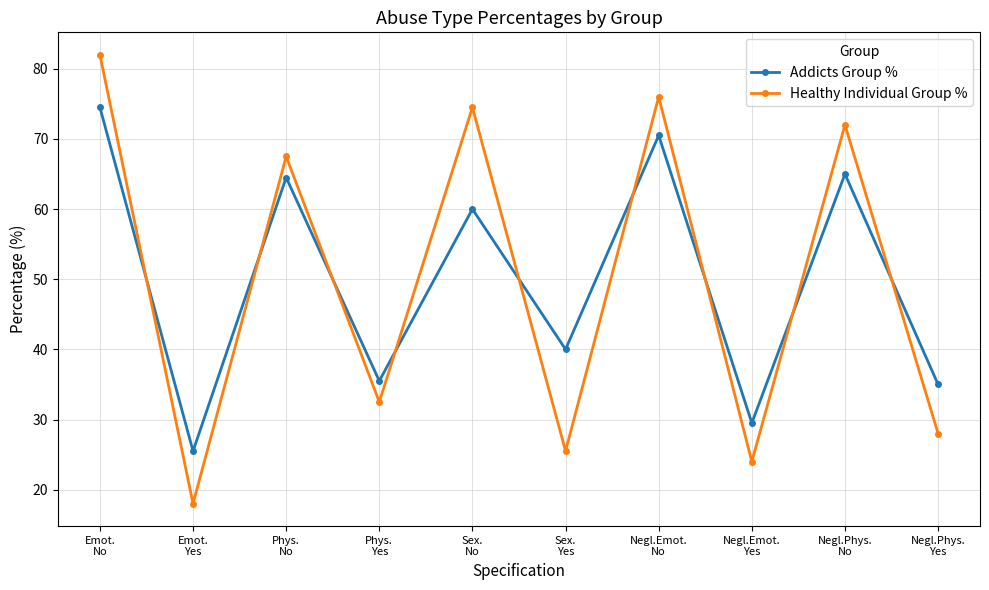

Where do Addicts Group % and Healthy Individual Group % first cross each other?

Emot.
No and Emot.
Yes